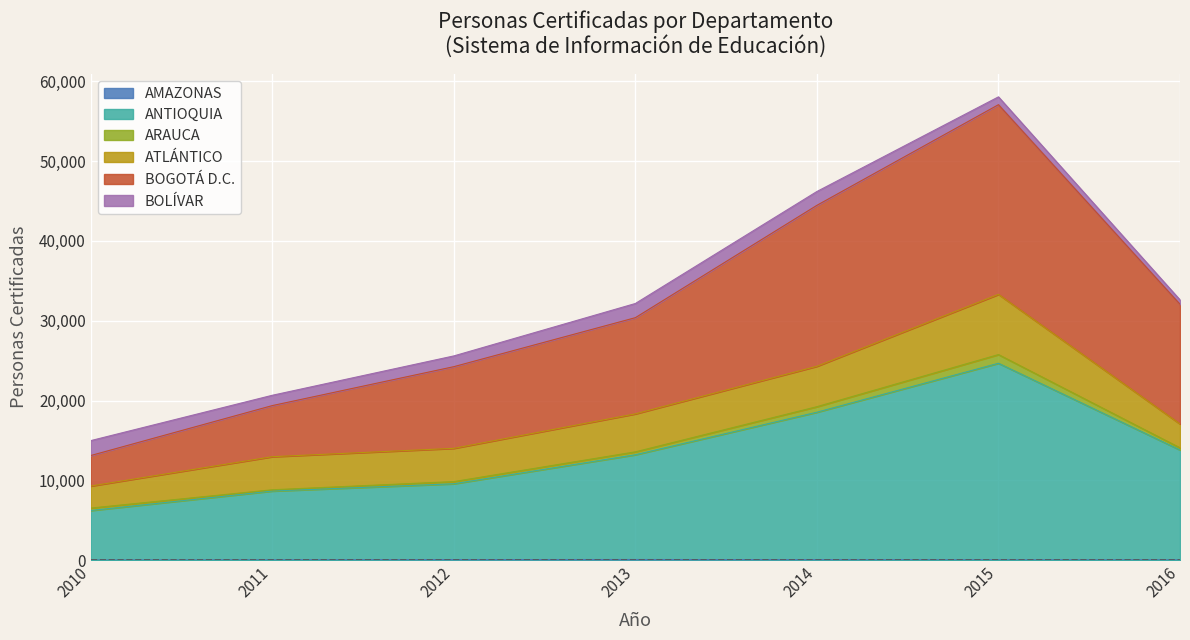

At which label does ANTIOQUIA reach its minimum?

2010